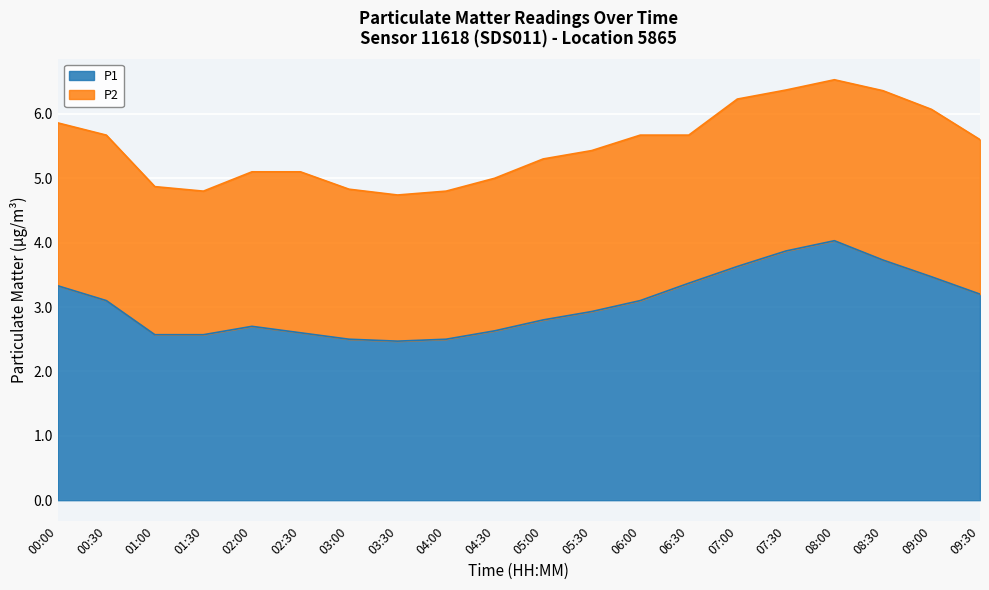

True or false: the data shows 4.0 at 08:00.

True